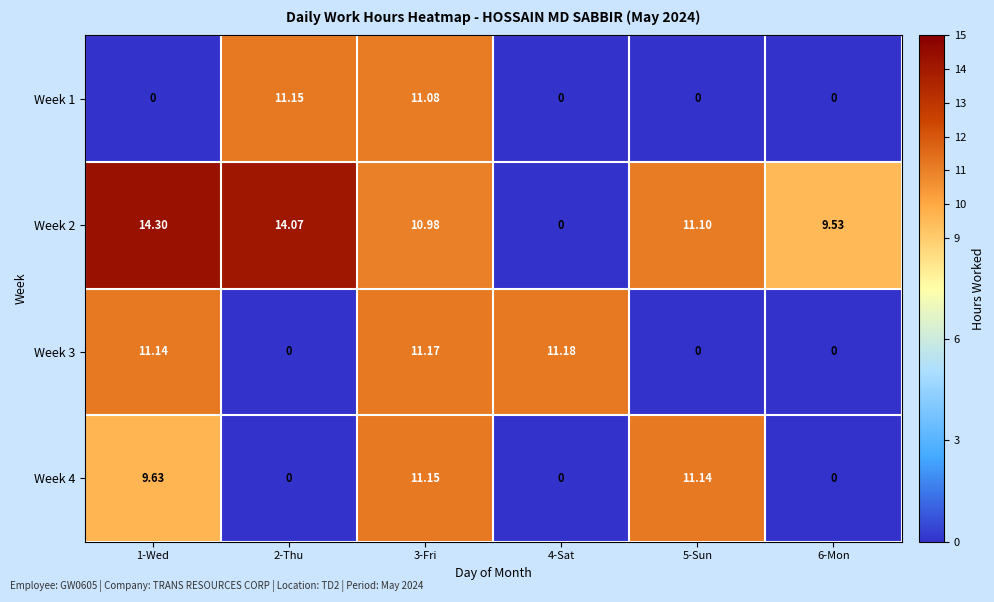

At how many categories does at least one series exceed 5?

6